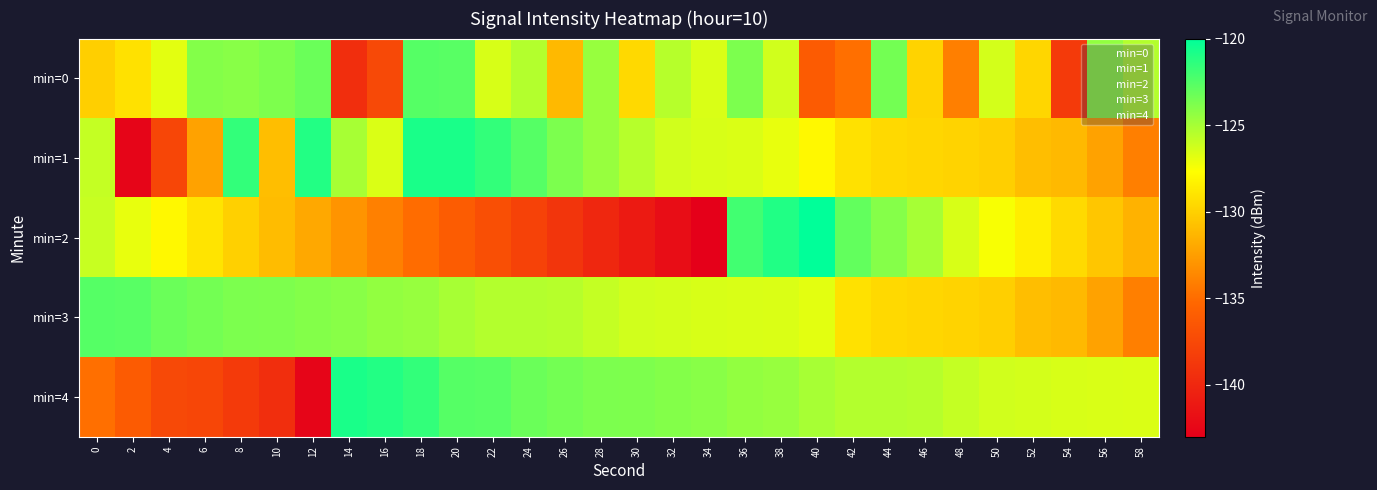

What is the difference between the highest and lowest values at 56?

7.9